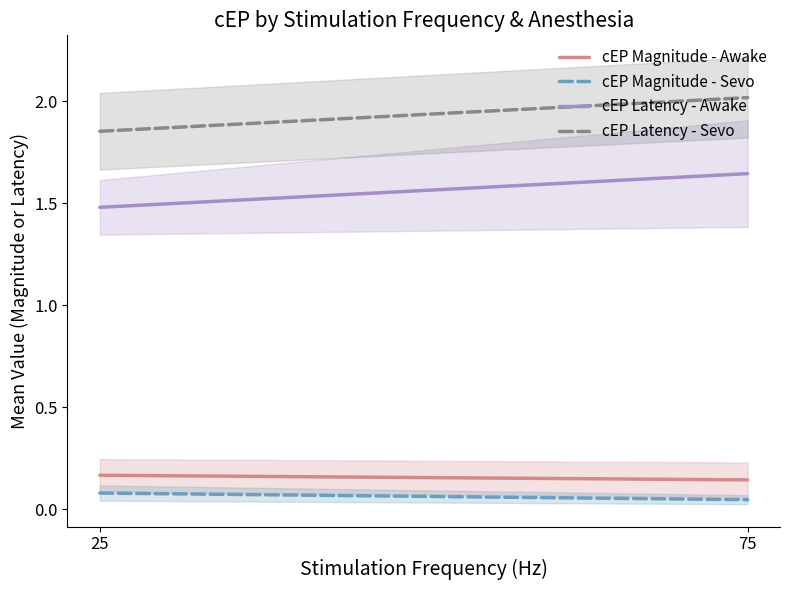

Reading right to left, what are all the values shown in this chart?

cEP Magnitude - Awake: 75=0.1	25=0.2
cEP Magnitude - Sevo: 75=0.0	25=0.1
cEP Latency - Awake: 75=1.6	25=1.5
cEP Latency - Sevo: 75=2.0	25=1.9